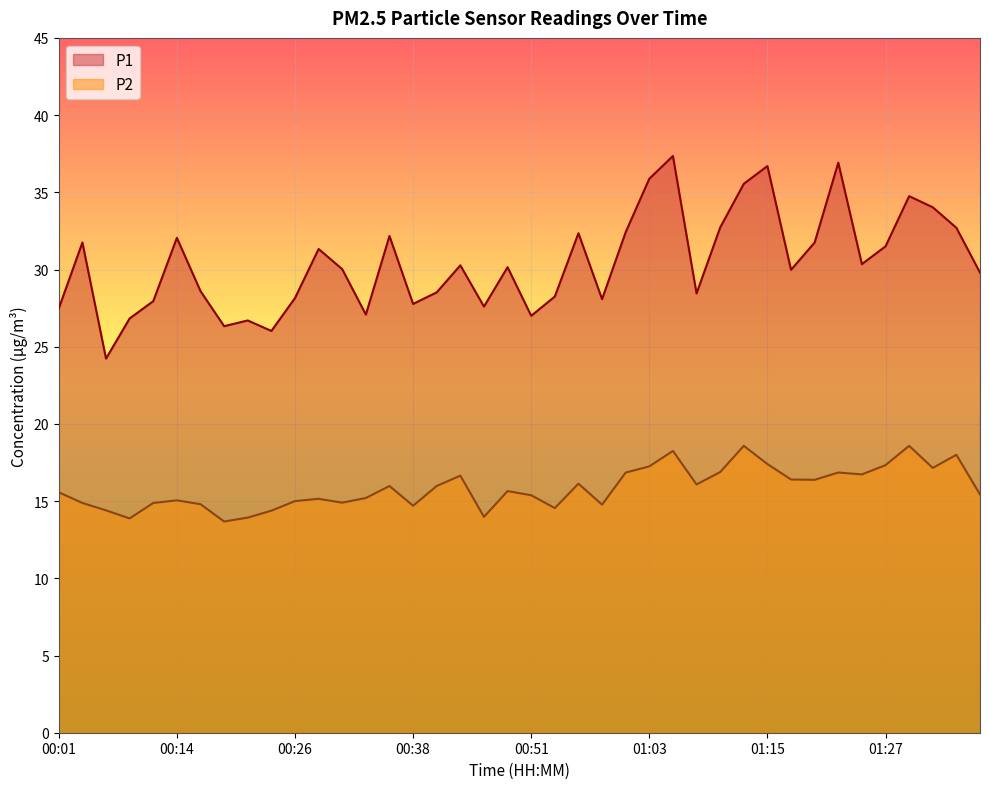

True or false: P1 and P2 cross at least once.

False